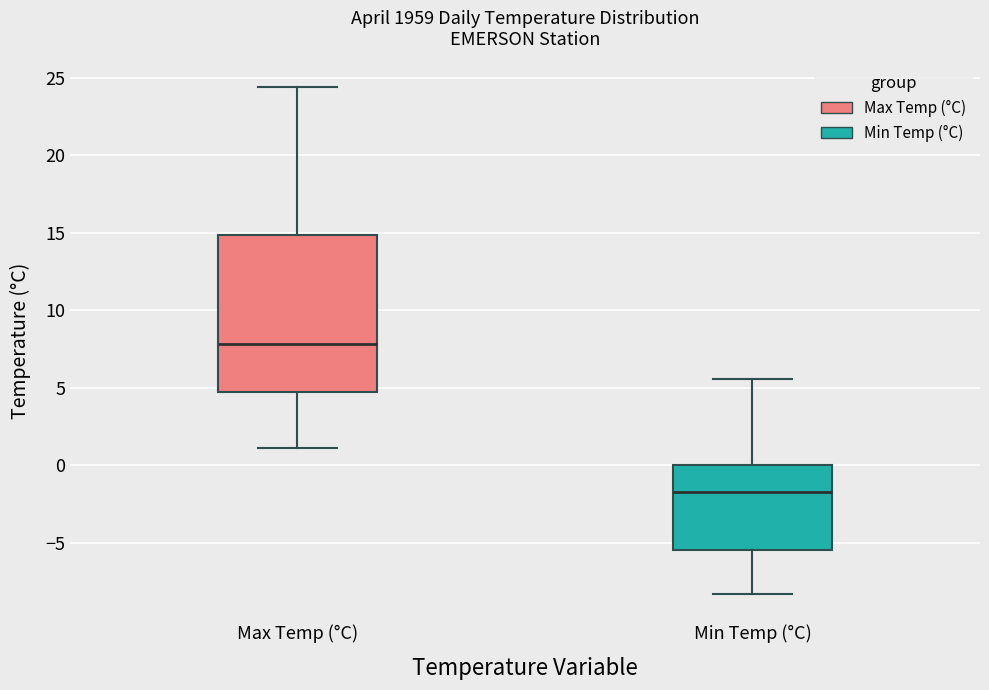

Where is the upper edge of the box for Min Temp (°C) on the y-axis? The values are not printed on the chart, so give them approximately, as read against the axis.

0.0